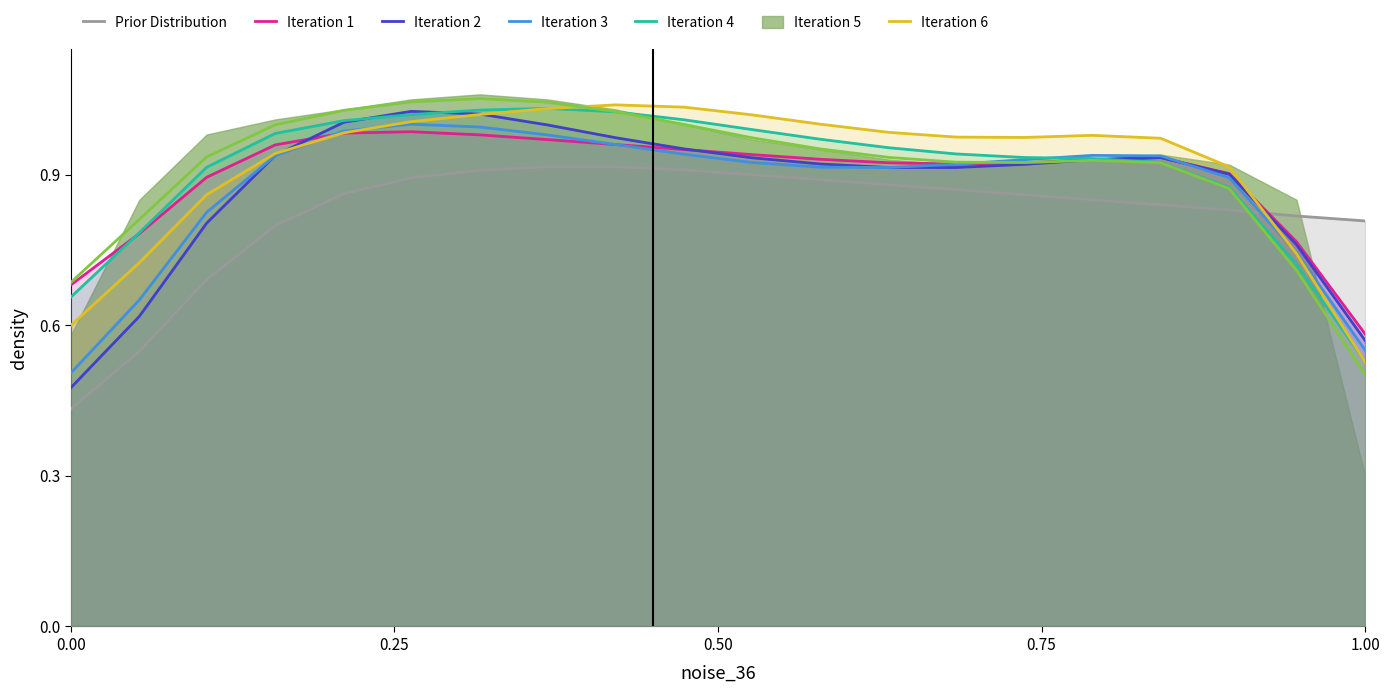

What is the value of the Iteration 3 point at the 17th from the left?

0.9